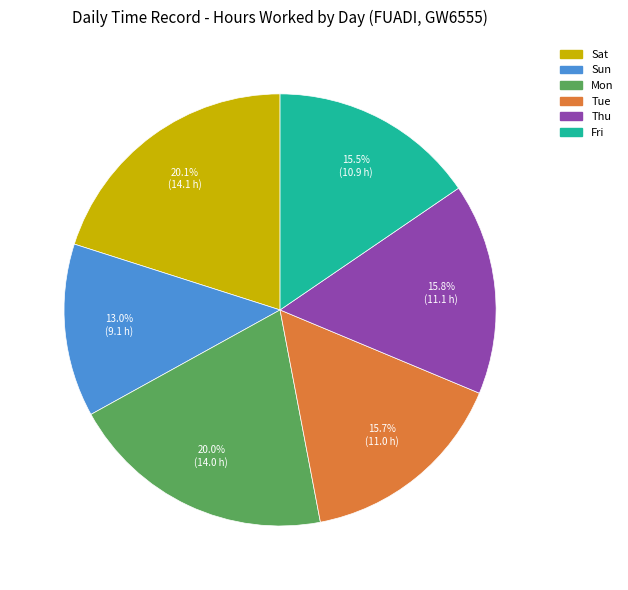

Is there a majority slice in this chart?

No